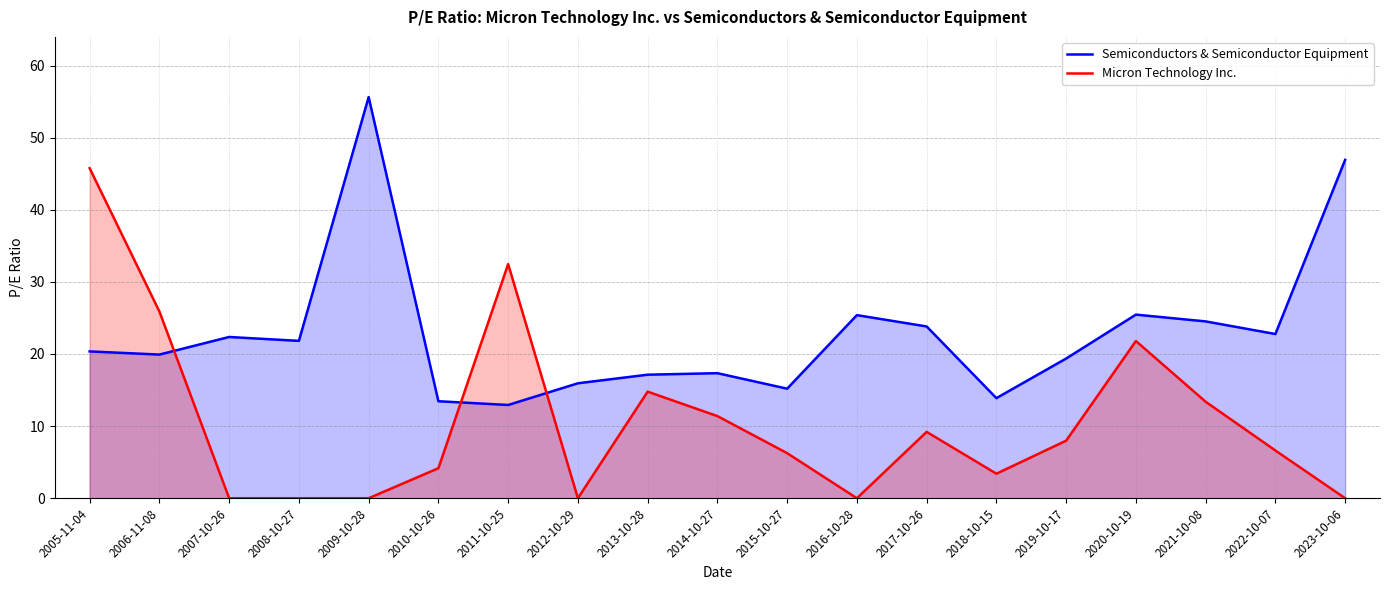

Read the Semiconductors & Semiconductor Equipment value at 2009-10-28.

55.6